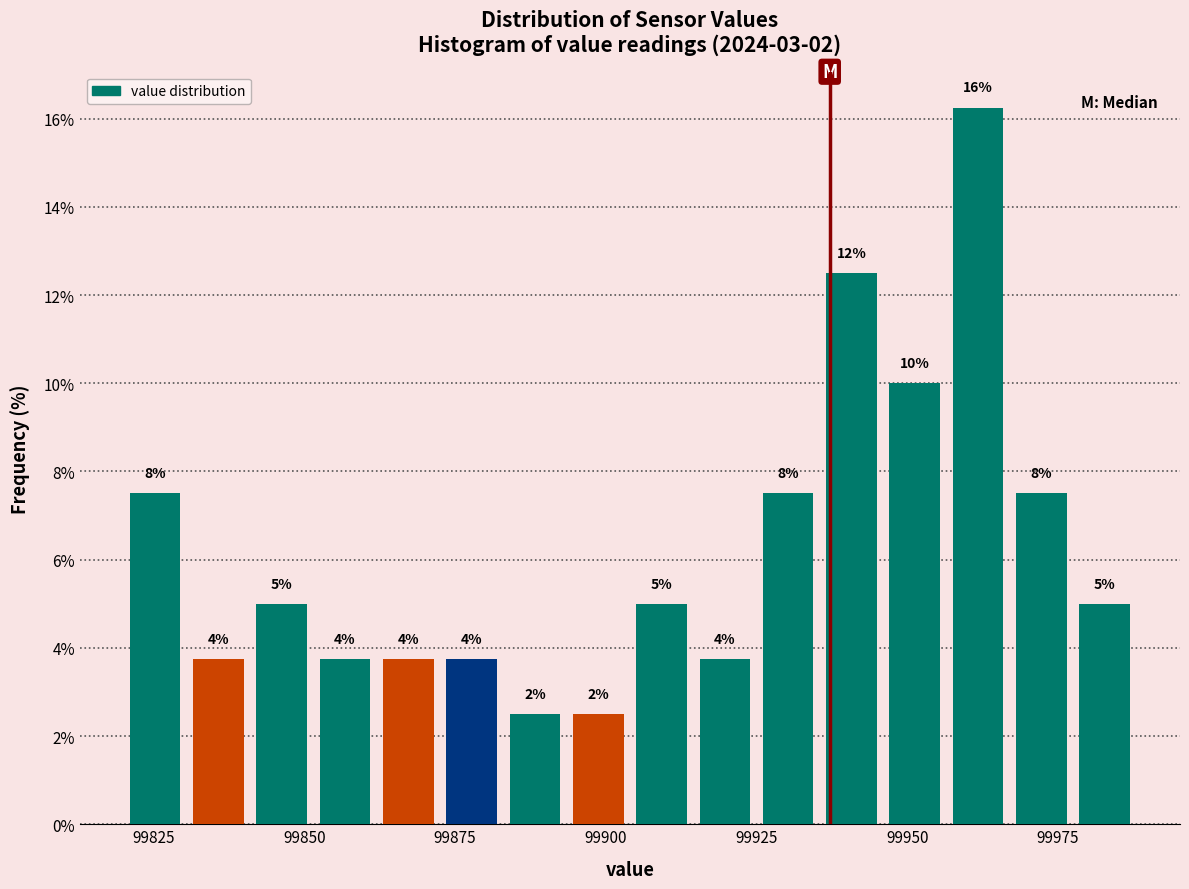

Around what value on the x-axis is the tallest bar? Give the approximate position of its centre, as read against the axis.

99960